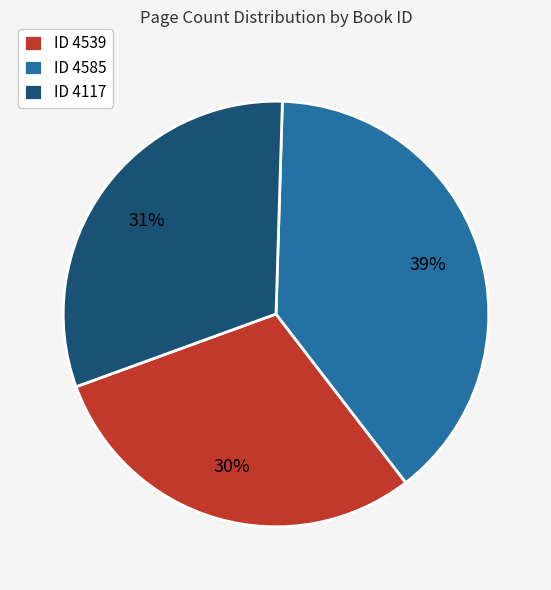

Between ID 4539 and ID 4117, which is larger?

ID 4117